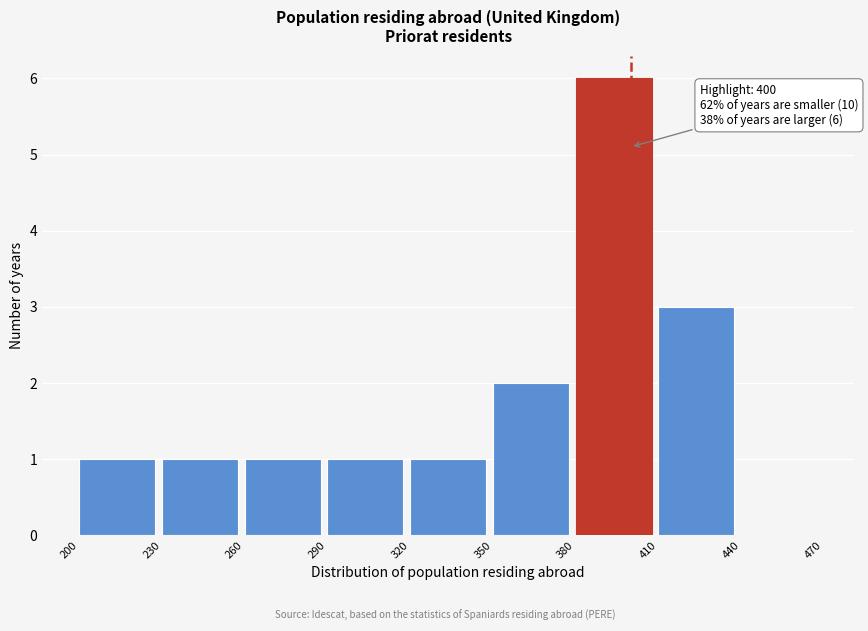

Over which range of the x-axis is the bar tallest?

380 to 410